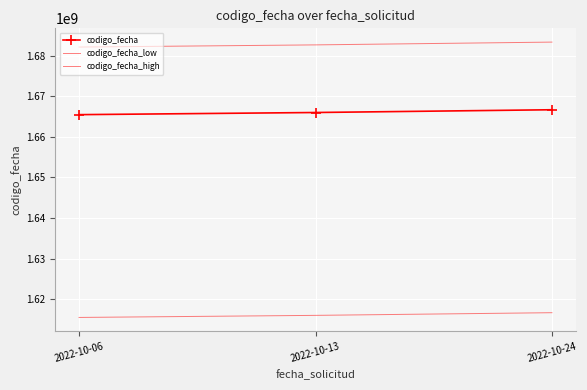

Which series has the widest spread of values?

codigo_fecha_high